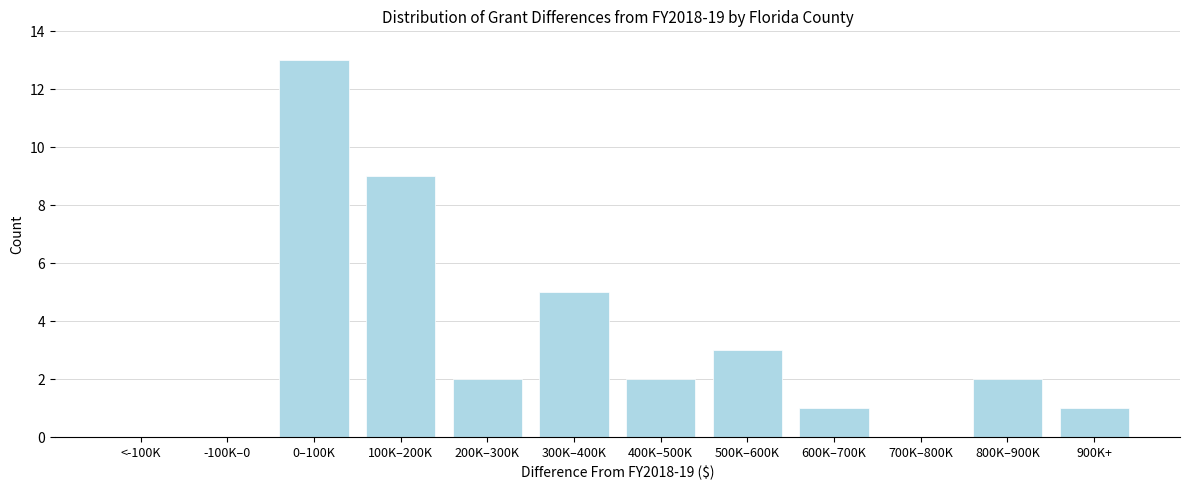

Reading left to right, what are all the values shown in this chart?

<-100K=0	-100K–0=0	0–100K=13	100K–200K=9	200K–300K=2	300K–400K=5	400K–500K=2	500K–600K=3	600K–700K=1	700K–800K=0	800K–900K=2	900K+=1